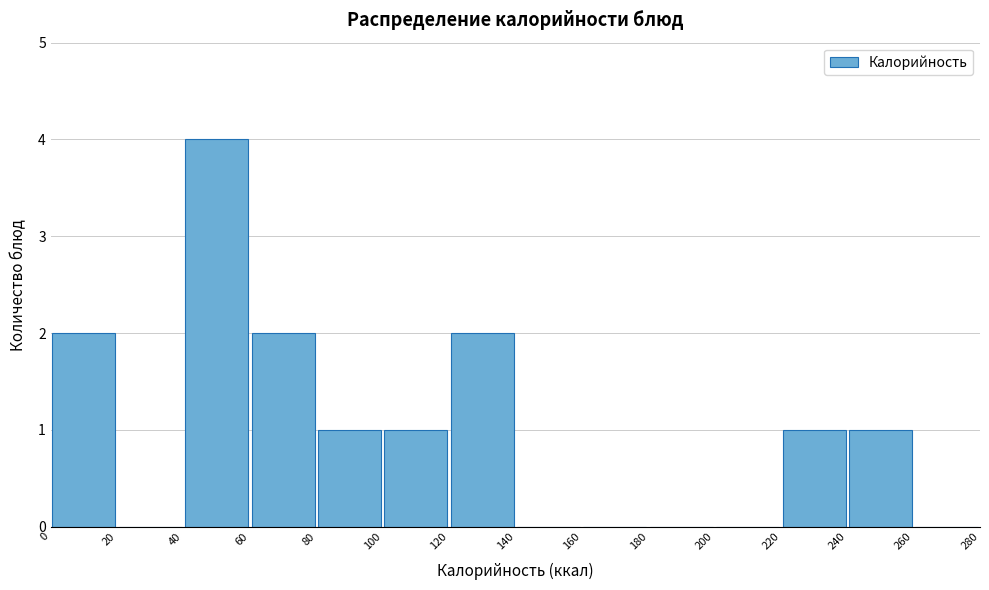

Reading left to right, transcribe this chart: for each bar, give the range it covers on the x-axis and its height. The values are not printed on the chart, so give them approximately, as read against the axis.

0 to 20: 2
20 to 40: 0
40 to 60: 4
60 to 80: 2
80 to 100: 1
100 to 120: 1
120 to 140: 2
140 to 160: 0
160 to 180: 0
180 to 200: 0
200 to 220: 0
220 to 240: 1
240 to 260: 1
260 to 280: 0